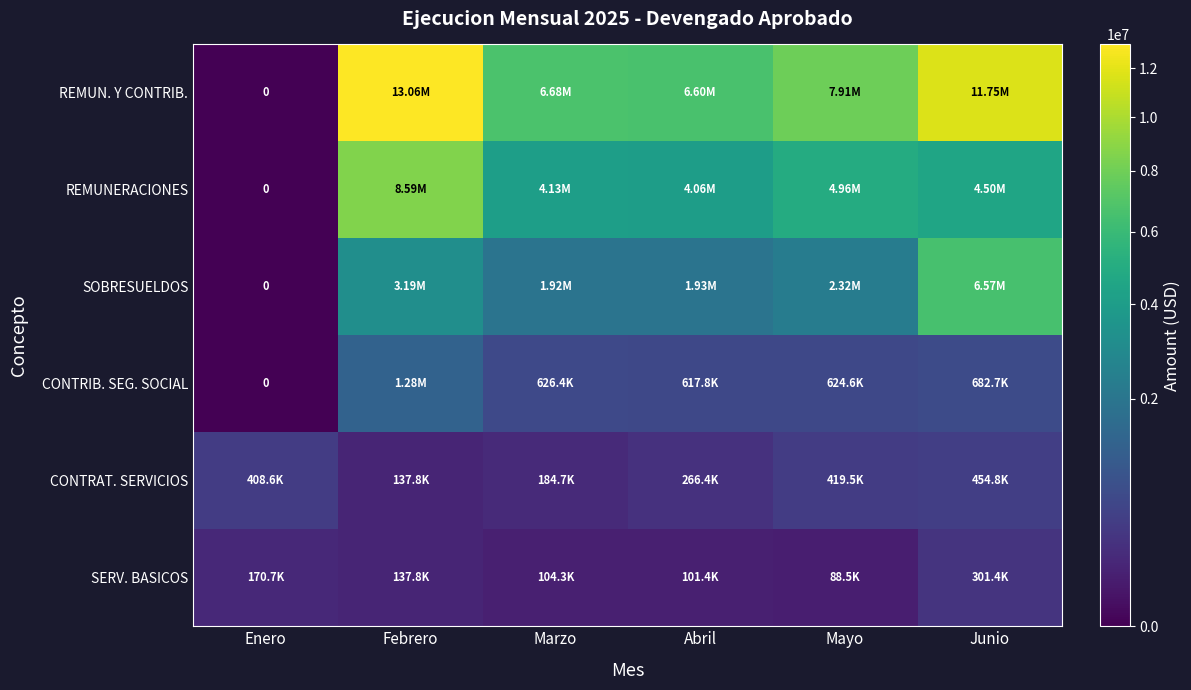

What value does the SERV. BASICOS series have at Febrero?

137766.6